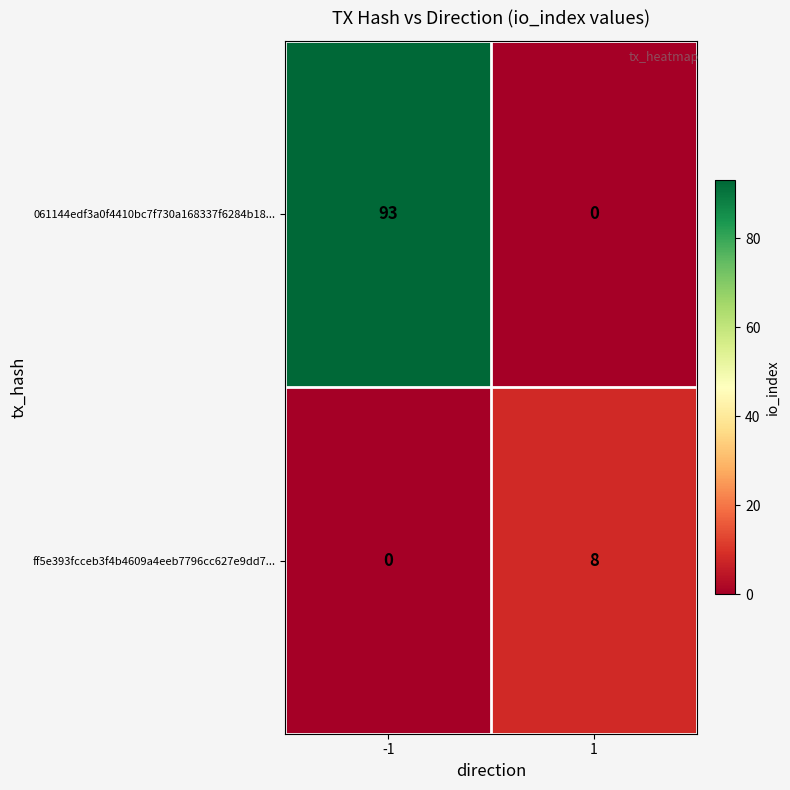

Is it true that 061144edf3a0f4410bc7f730a168337f6284b18... equals 20 at -1?

False